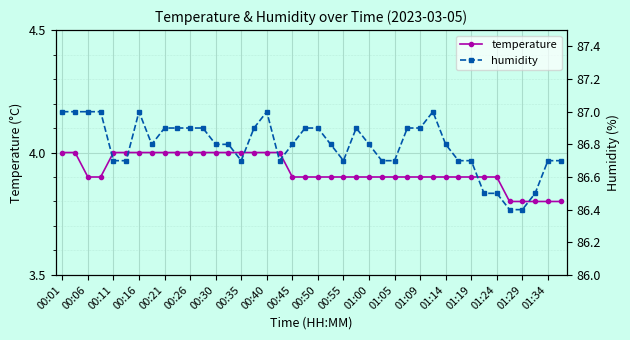

True or false: temperature and humidity intersect in this chart.

False